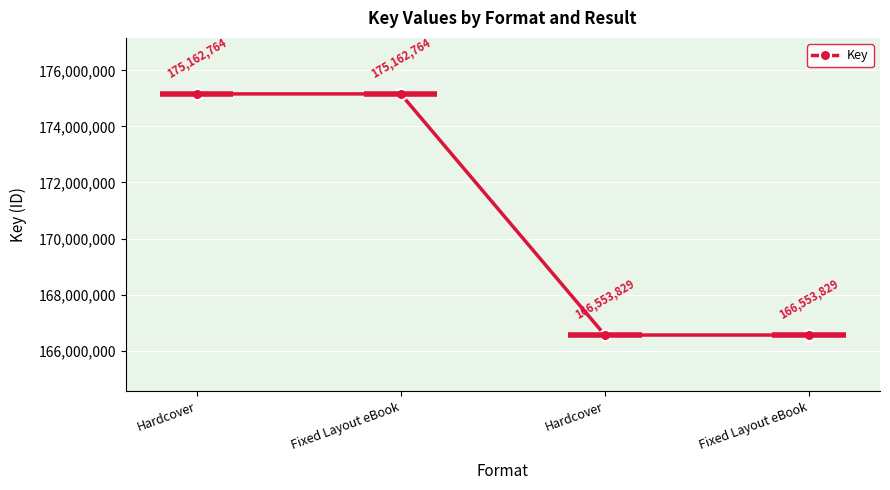

Rank the categories by value from lowest to highest.

Hardcover, Fixed Layout eBook, Hardcover, Fixed Layout eBook